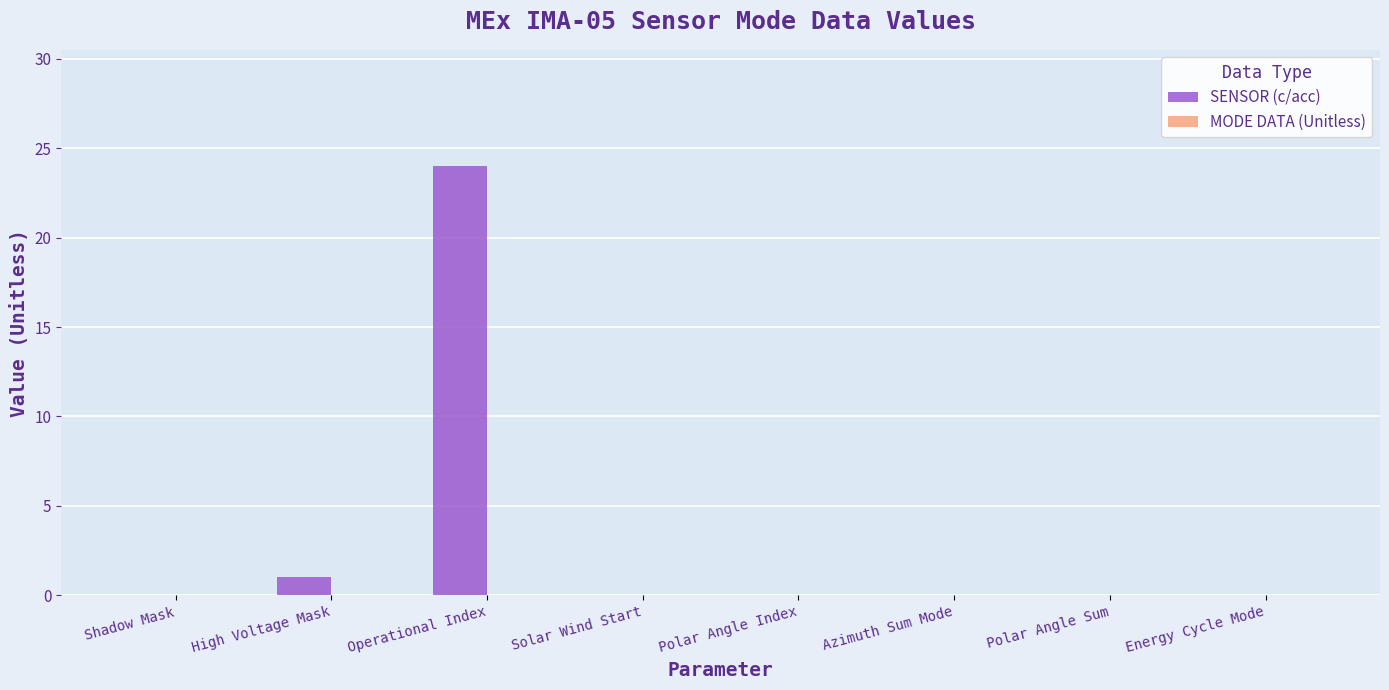

Is it true that the value at Shadow Mask is -15?

False